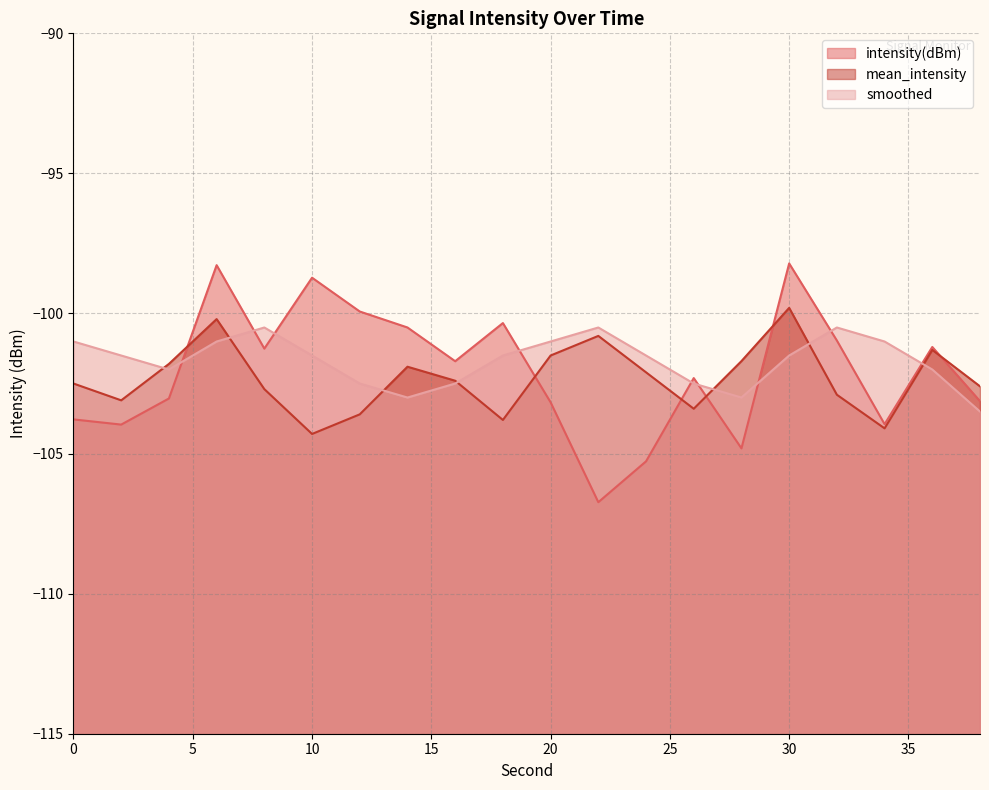

List the labels in order of intensity(dBm) value, largest first.

30, 6, 10, 12, 18, 14, 32, 36, 8, 16, 26, 4, 38, 20, 0, 34, 2, 28, 24, 22